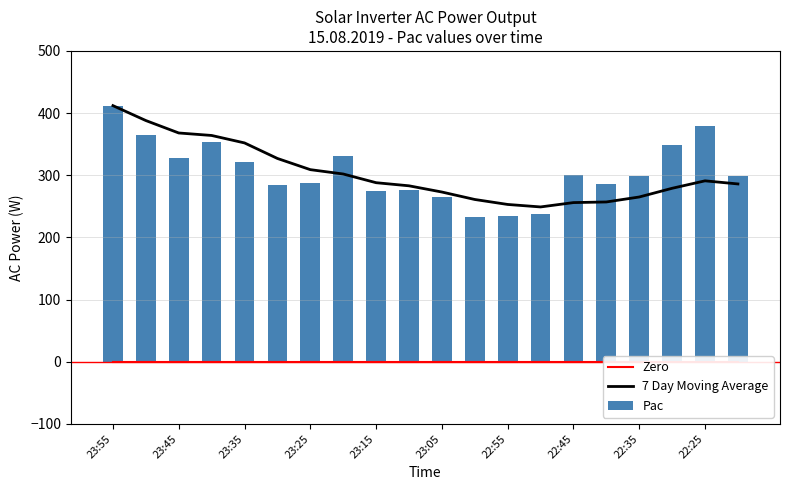

What is the difference between the maximum and minimum values in the Pac series?

179